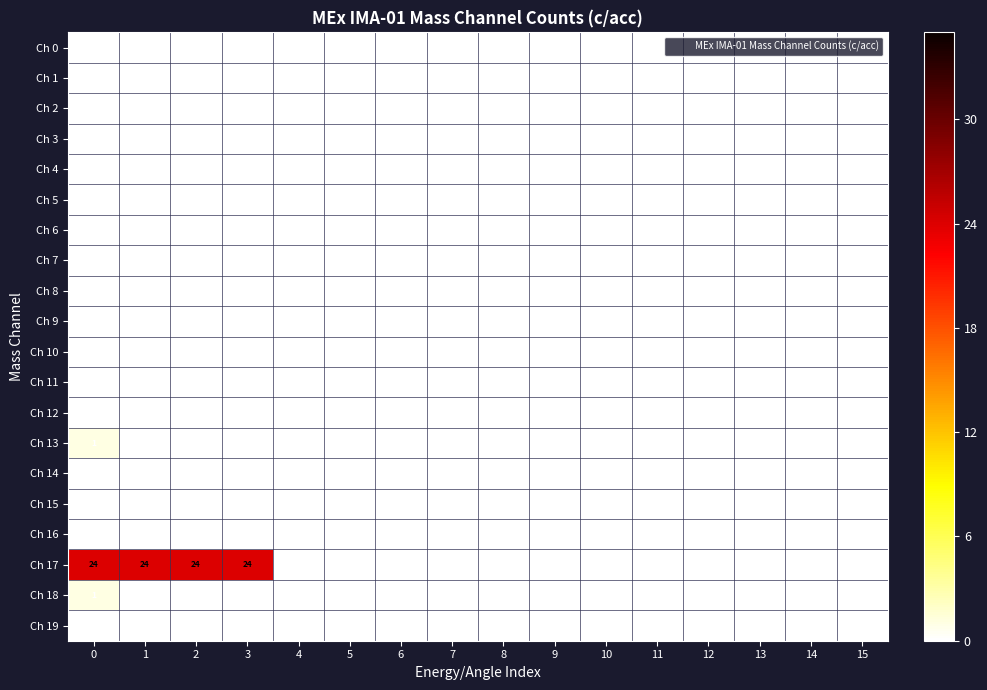

Which series has the largest range (max minus min)?

Ch 17